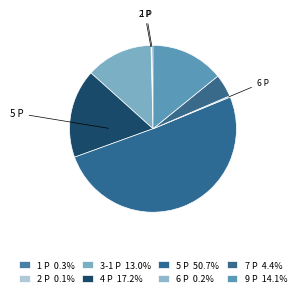

To the nearest percent, what percentage of the pie is 5 Р?

51%